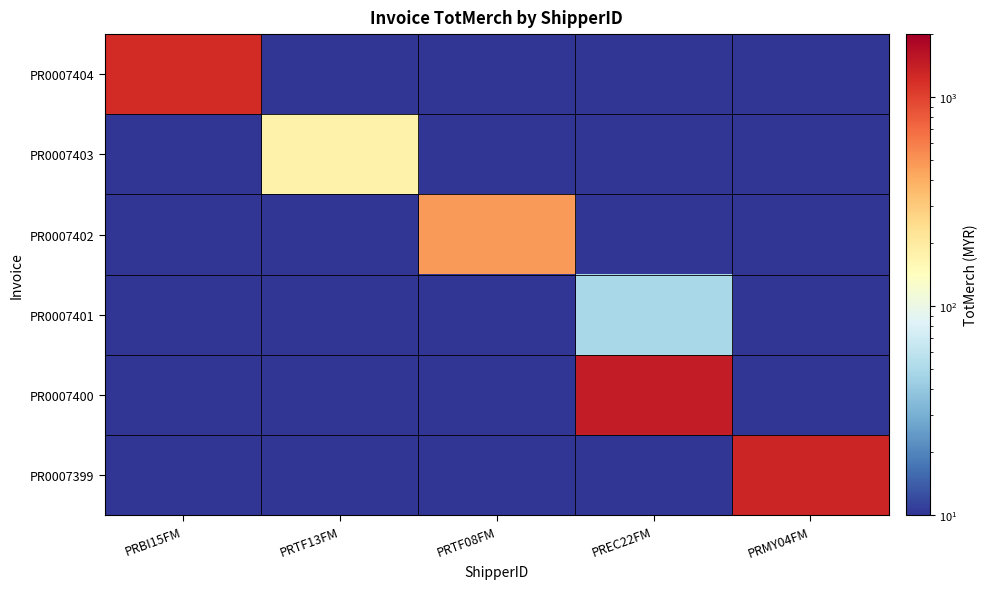

What is the total value across all series at PRTF08FM?

472.4